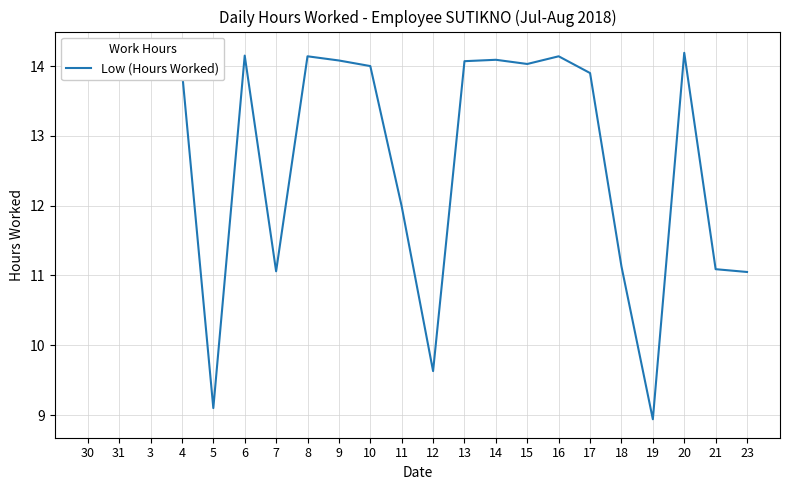

Is this an area chart (filled region under the line)?

No